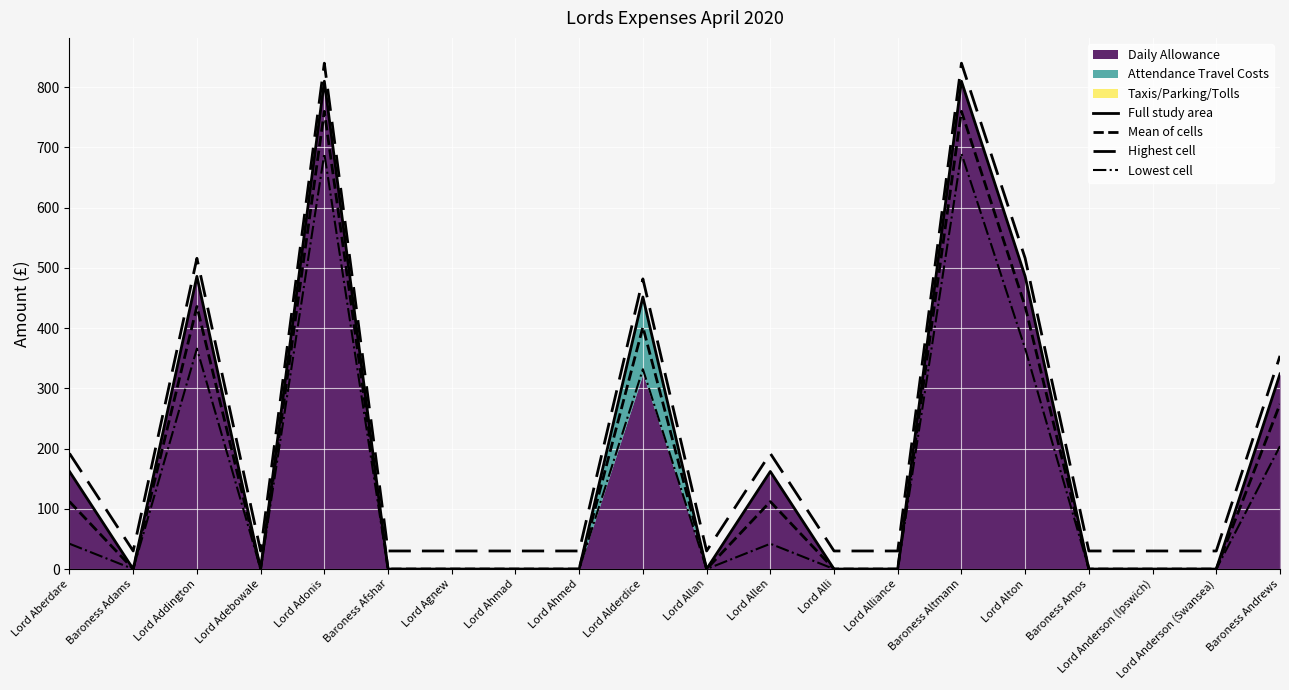

True or false: Full study area and Lowest cell cross at least once.

False